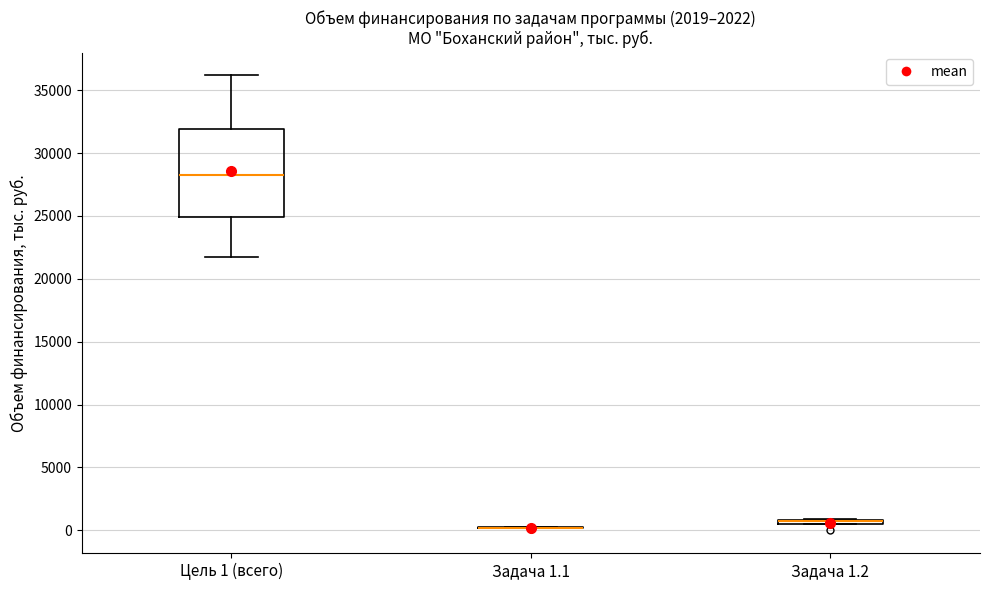

Where is the upper edge of the box for Цель 1 (всего) on the y-axis? The values are not printed on the chart, so give them approximately, as read against the axis.

32000